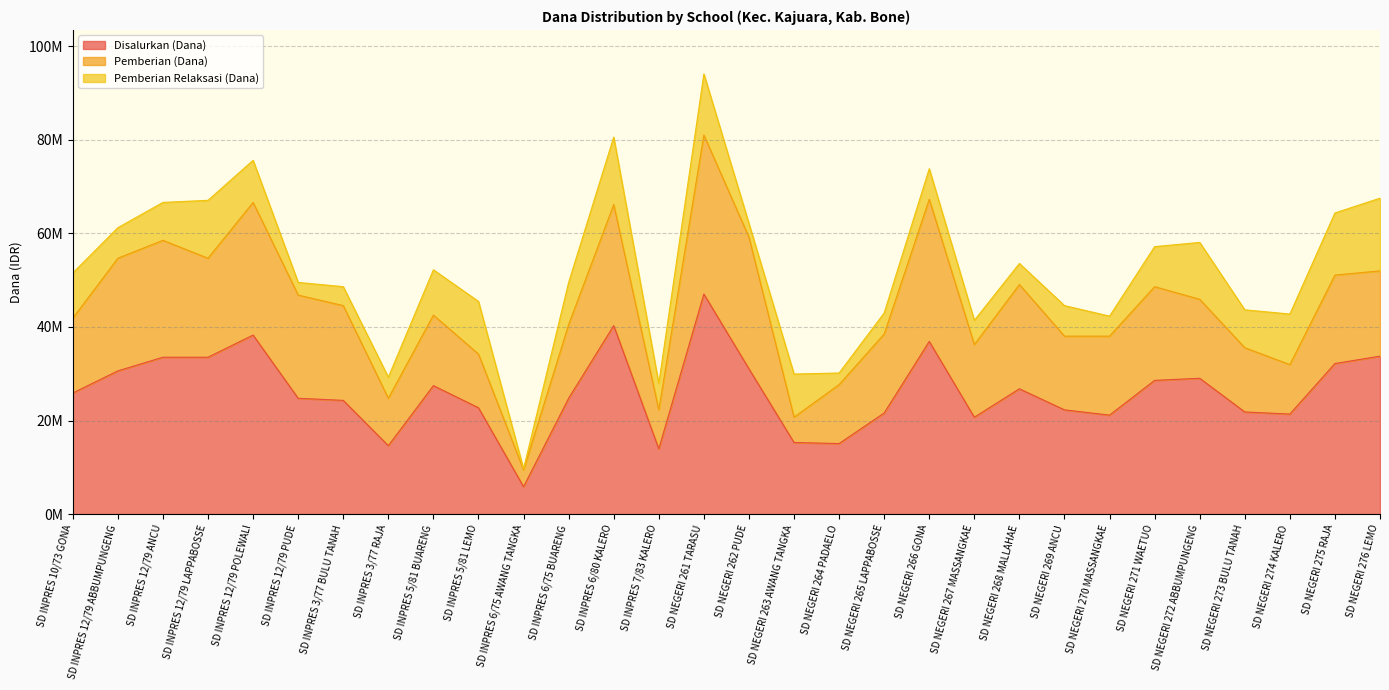

True or false: Pemberian (Dana) has more than 2 points higher than both neighbors.

True